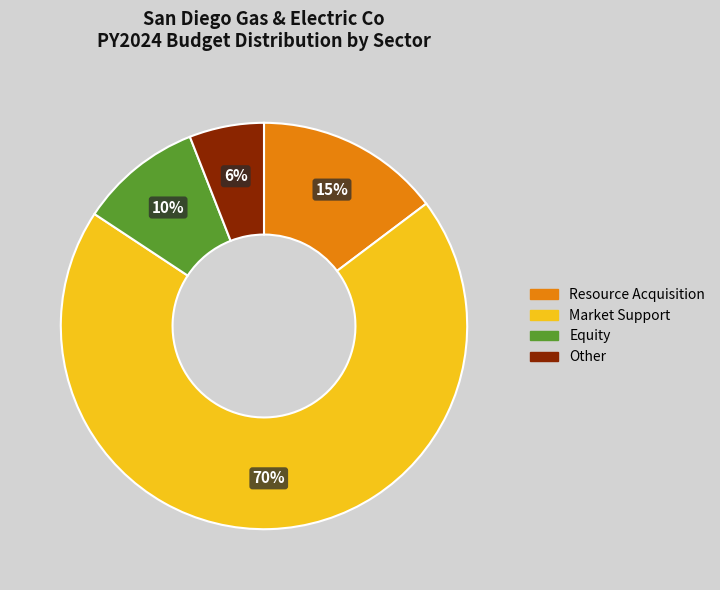

What is the majority slice?

Market Support